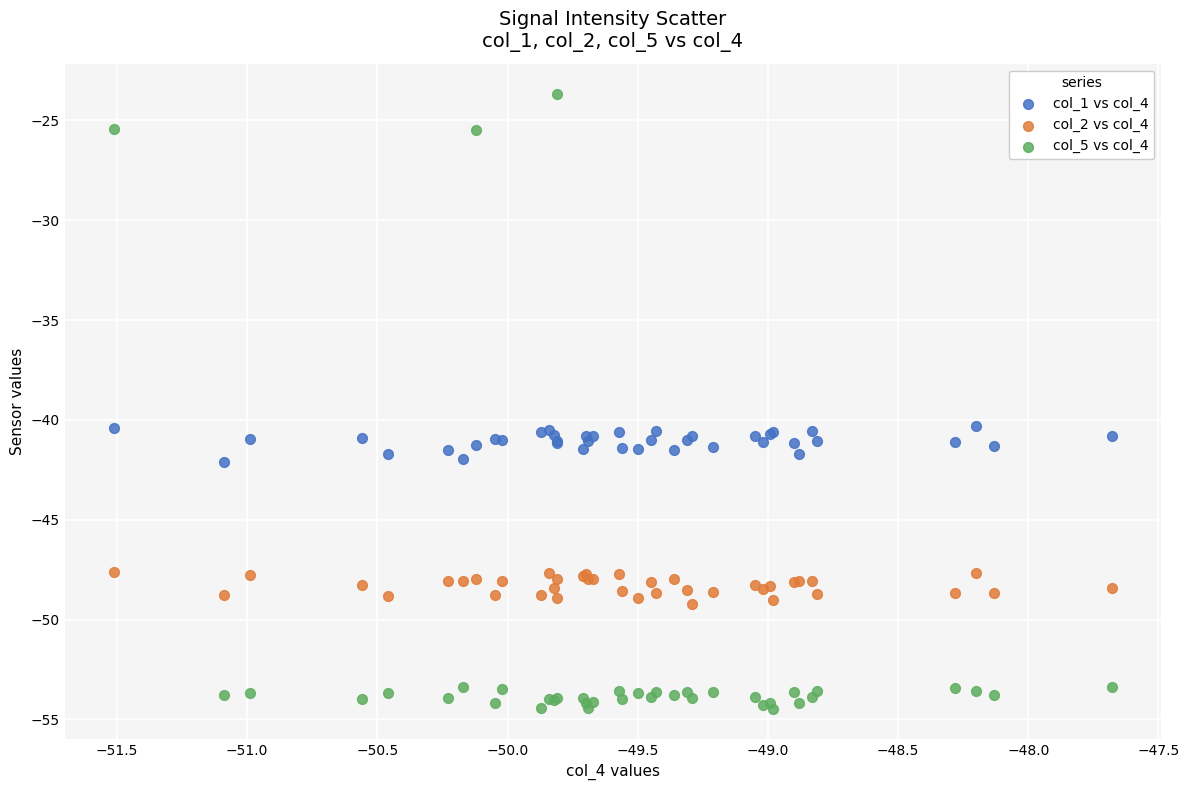

Which series has the widest spread of Y values?

col_5 vs col_4